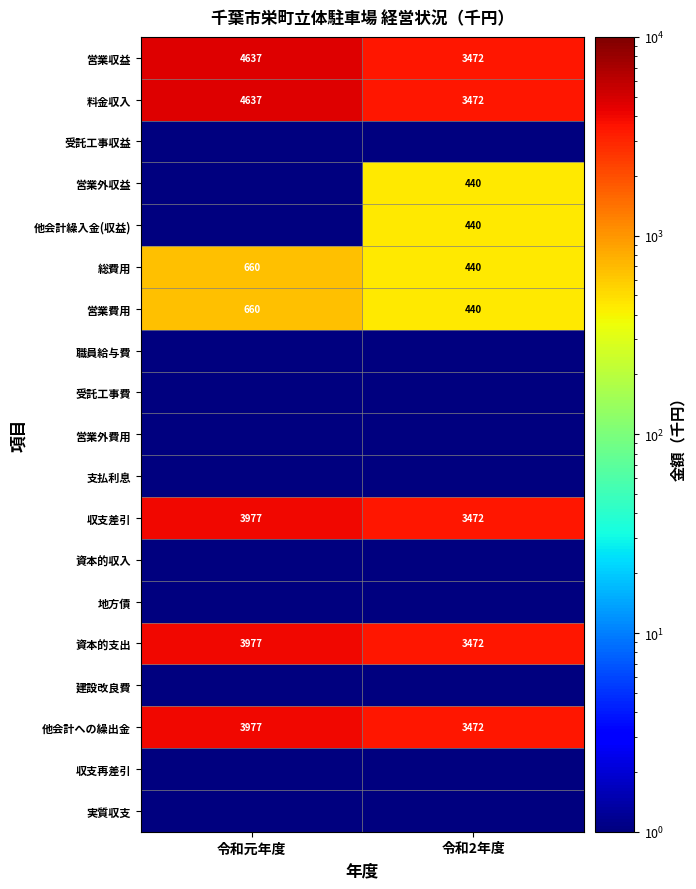

At which category does the chart reach its peak across all series?

令和元年度